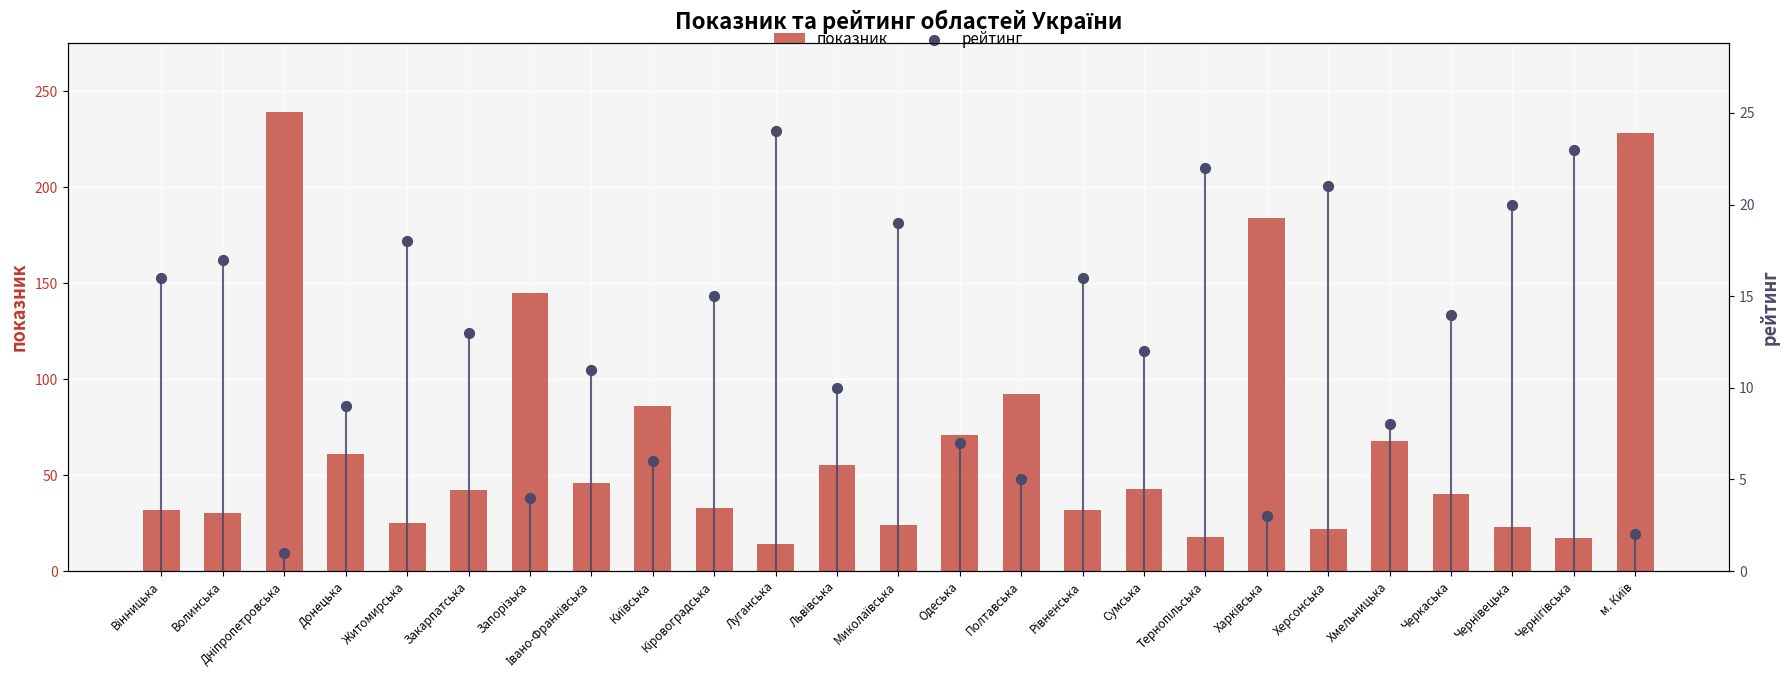

At which category is the sum across all series the highest?

Дніпропетровська